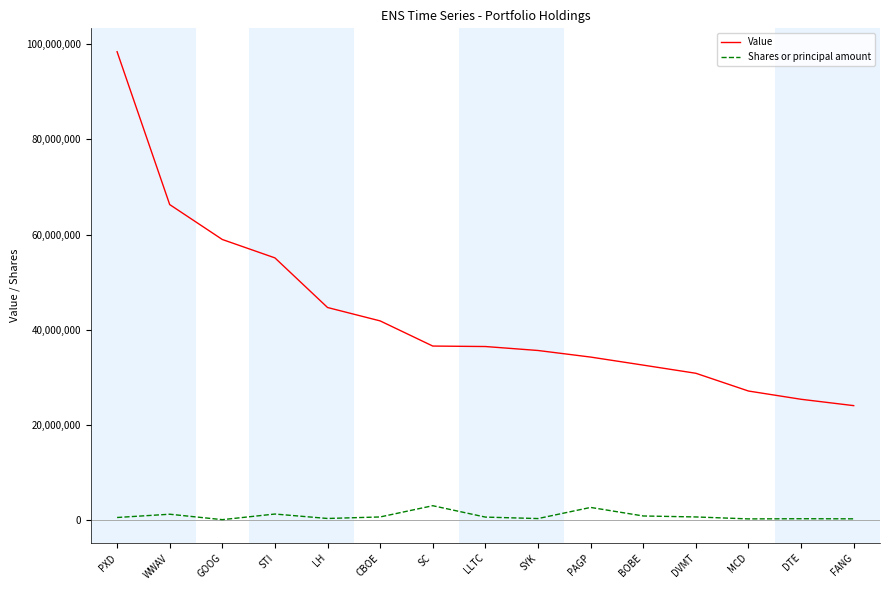

Rank the series at SYK from lowest to highest value.

Shares or principal amount, Value